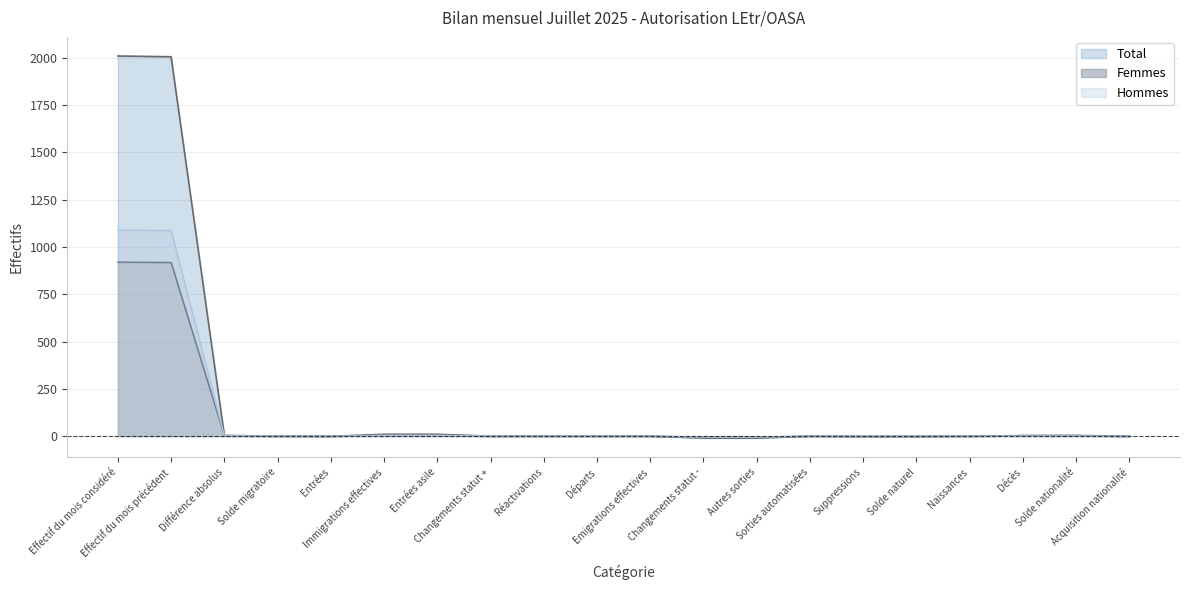

Where is the first local maximum for Total?

Sorties automatisées